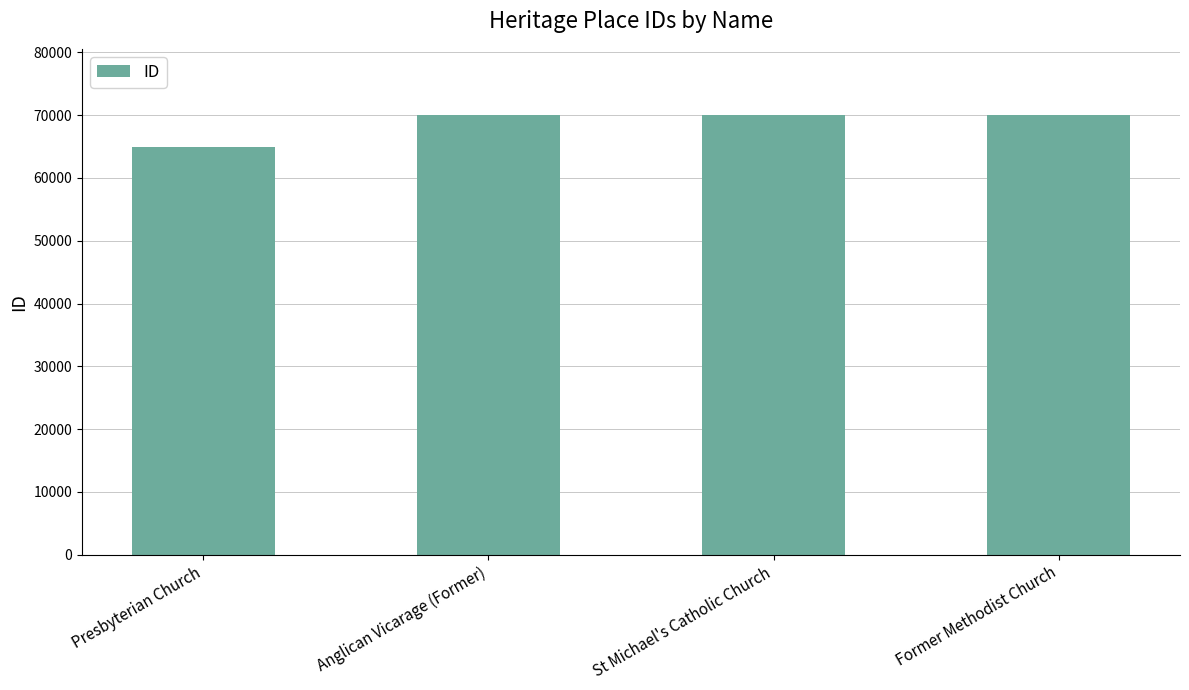

What is the label of the 1st bar from the left?

Presbyterian Church